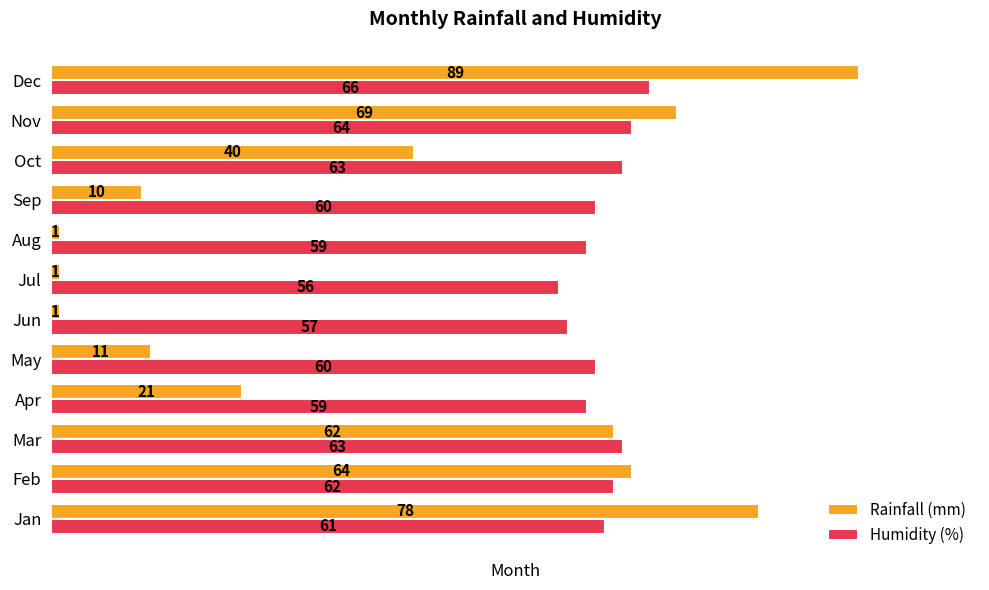

Is it true that Humidity (%) equals 99 at Mar?

False